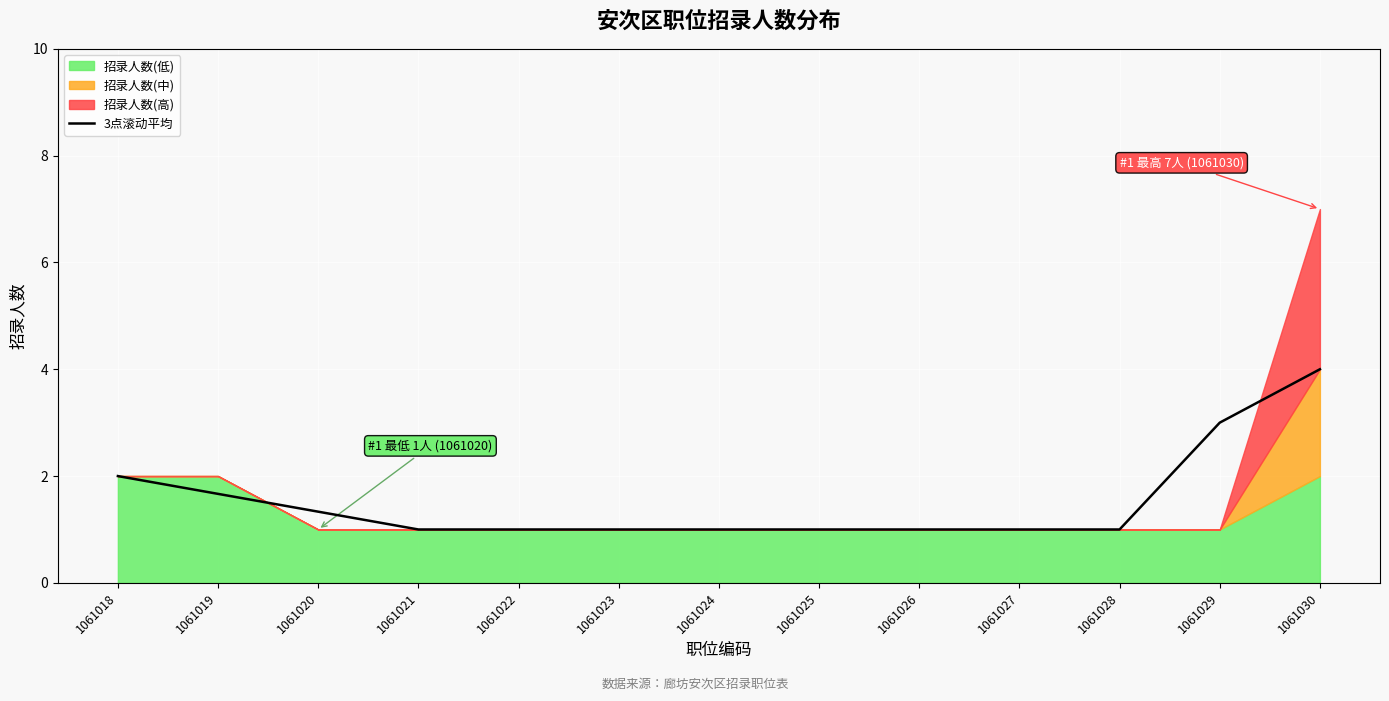

Reading left to right, transcribe all the data shown in this chart.

2.0	1.7	1.3	1.0	1.0	1.0	1.0	1.0	1.0	1.0	1.0	3.0	4.0